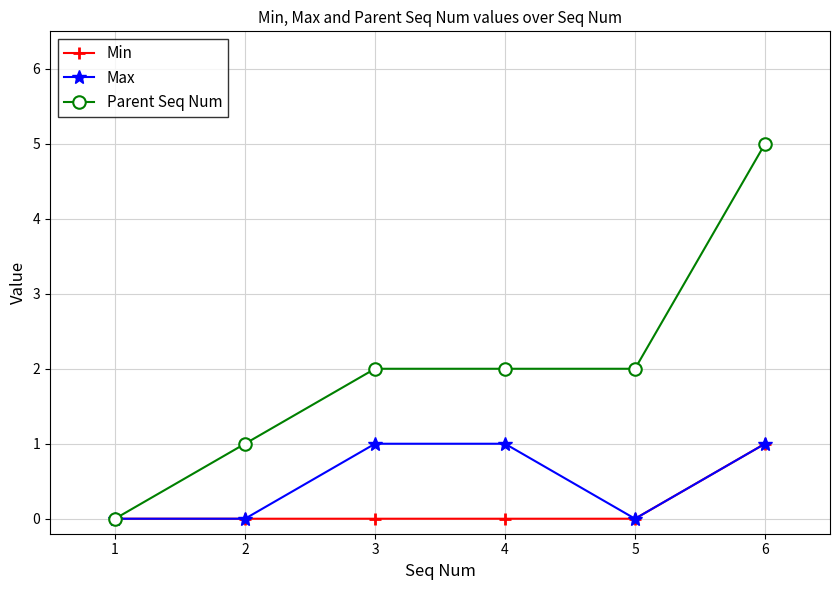

What are all the series names shown in the legend?

Min, Max, Parent Seq Num